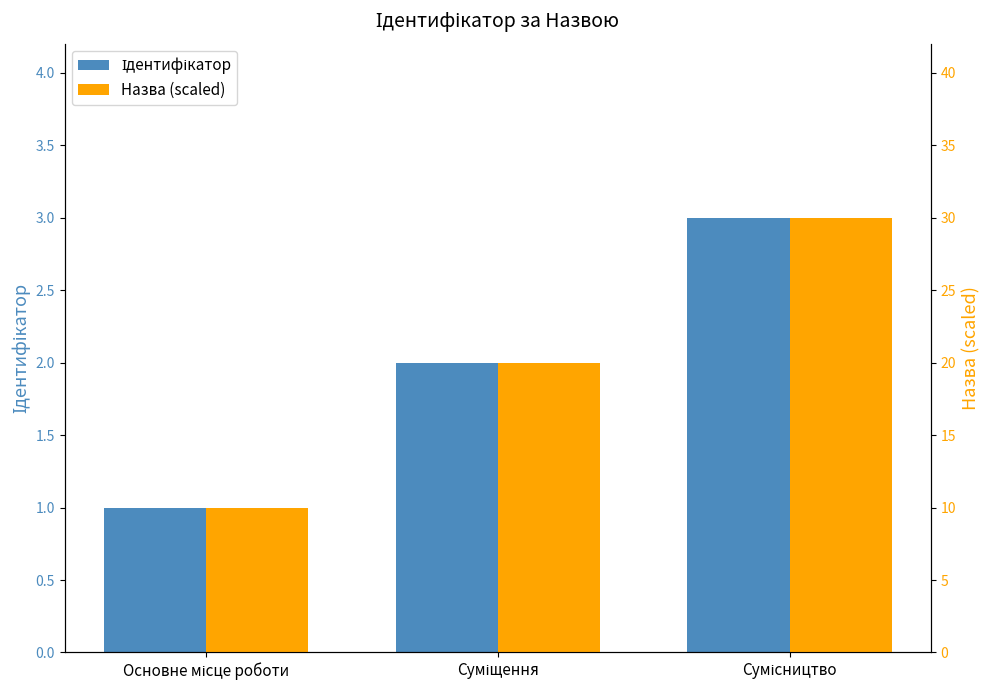

Reading left to right, extract all data points from this chart.

Ідентифікатор: 1	2	3
Назва (scaled): 10	20	30